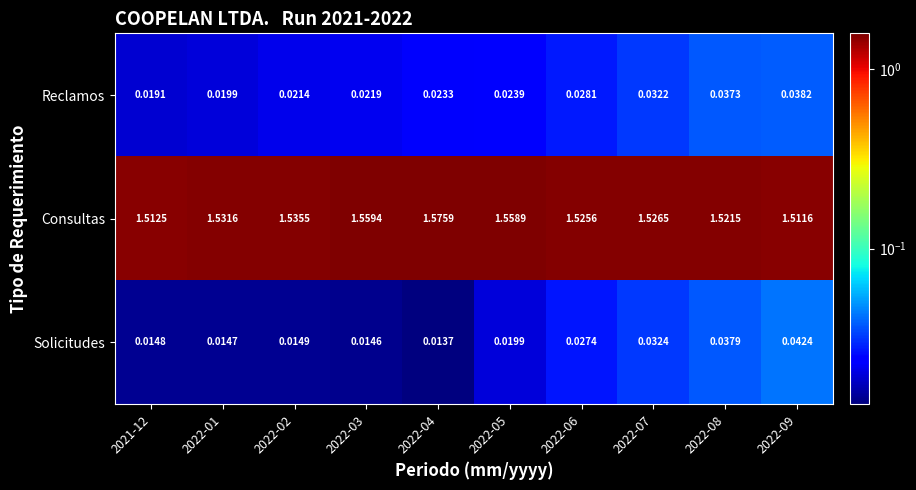

List the series in order of their peak value, highest first.

Consultas, Solicitudes, Reclamos